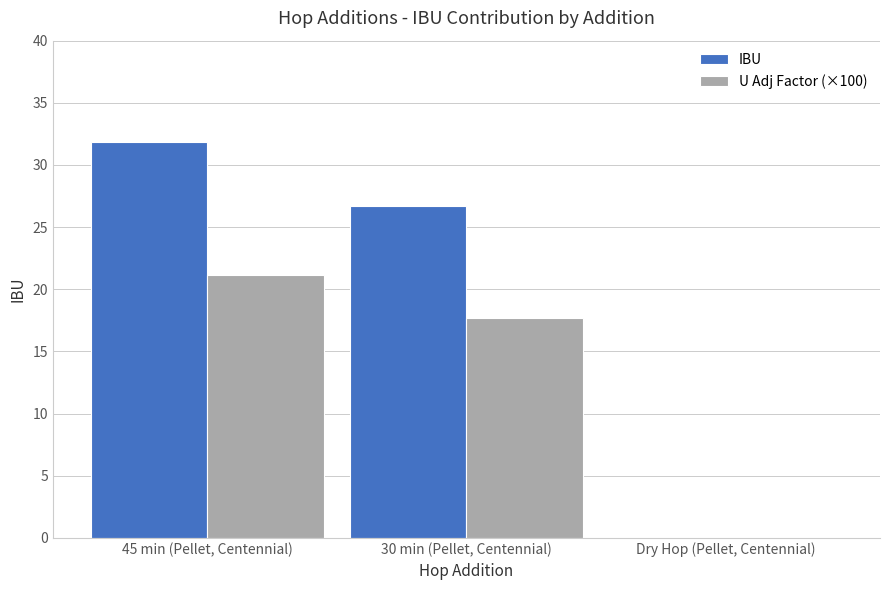

The value of U Adj Factor (×100) at 45 min (Pellet, Centennial) is 4.7. True or false?

False